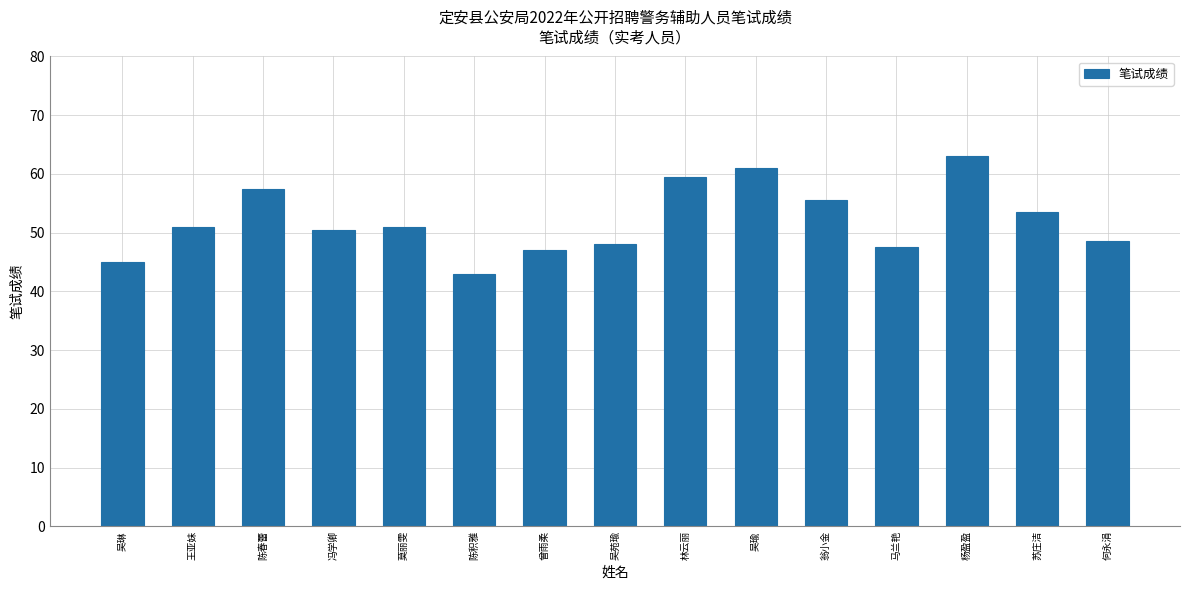

The value at 吴瑜 is 61.0. True or false?

True